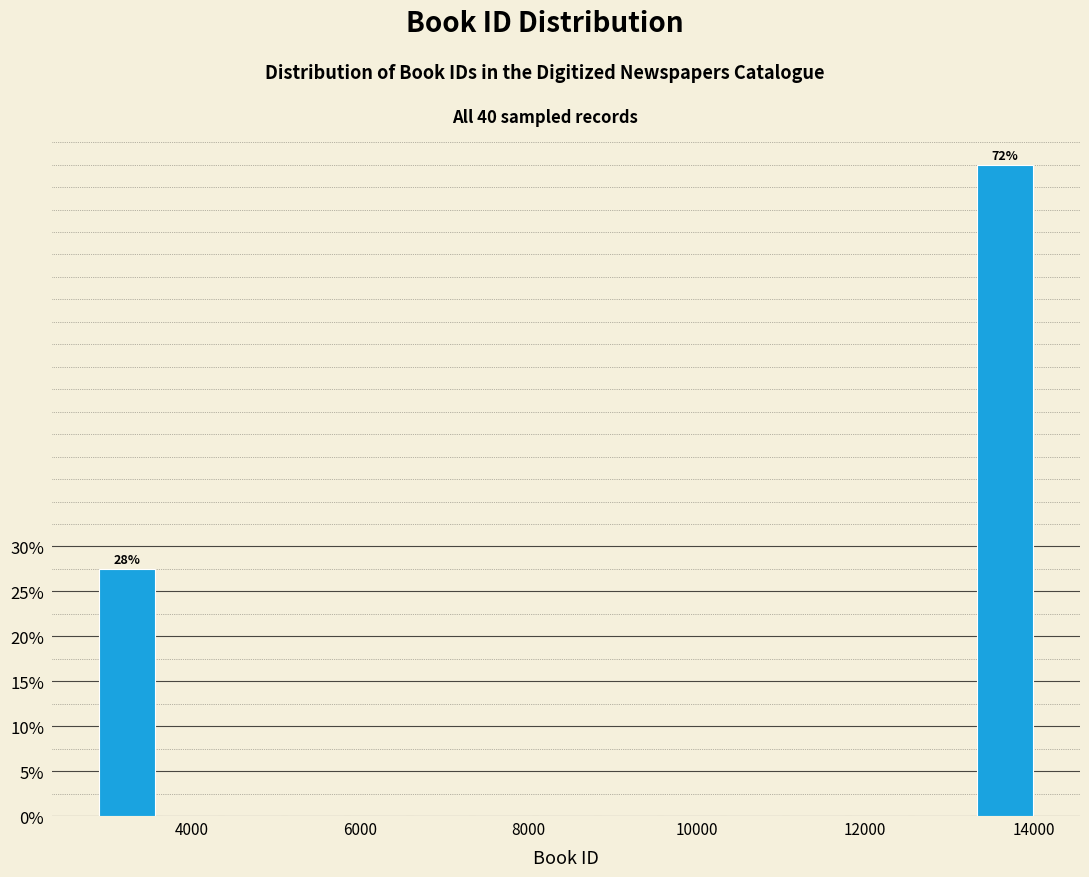

Around what value on the x-axis is the tallest bar? Give the approximate position of its centre, as read against the axis.

13600